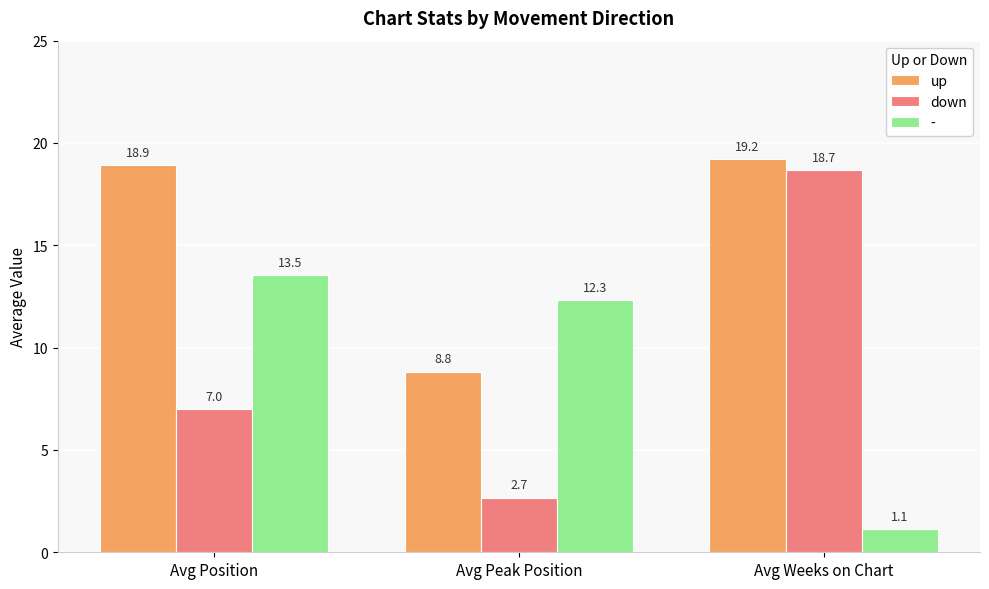

Rank the categories by up value from lowest to highest.

Avg Peak Position, Avg Position, Avg Weeks on Chart